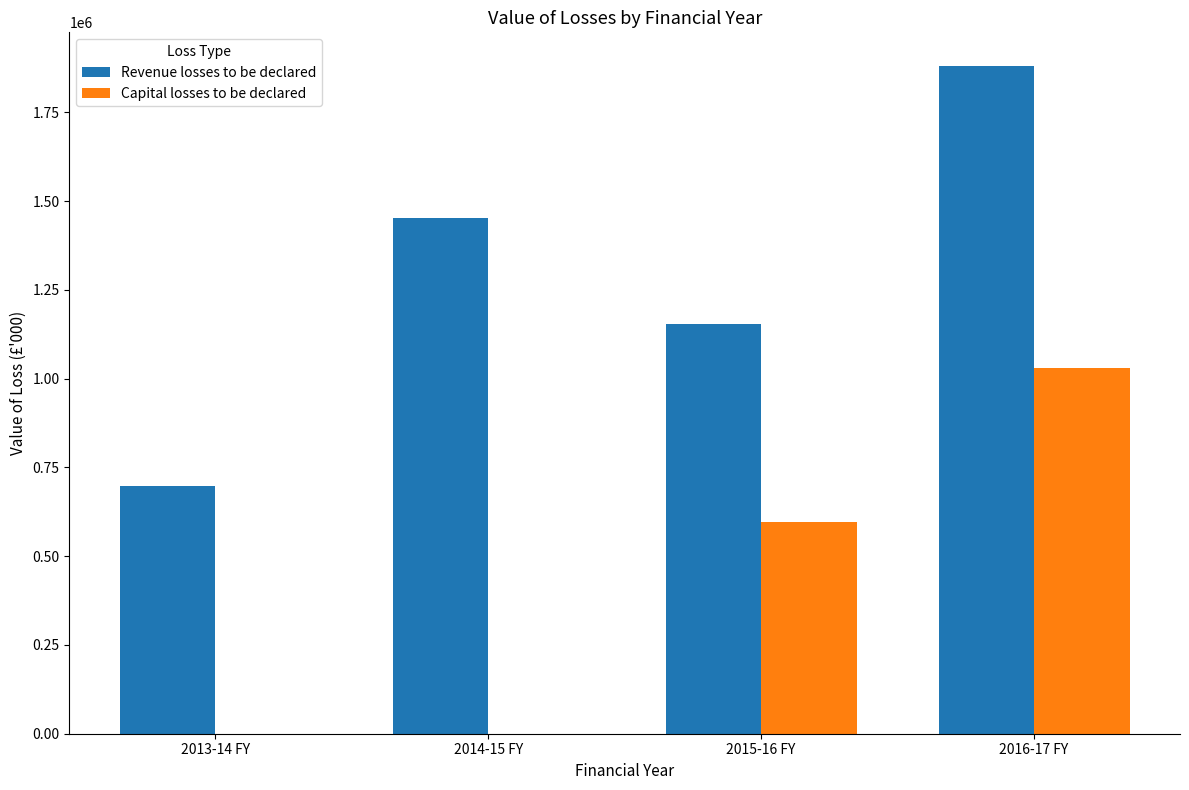

What is the total value across all series at 2015-16 FY?

1750163